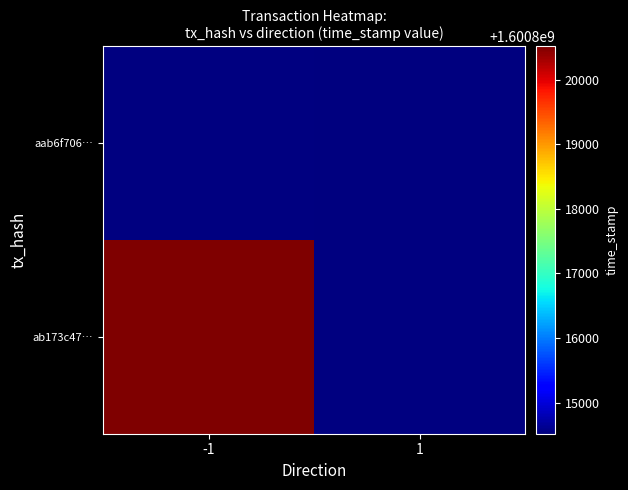

At how many categories does at least one series exceed 1600819825?

1